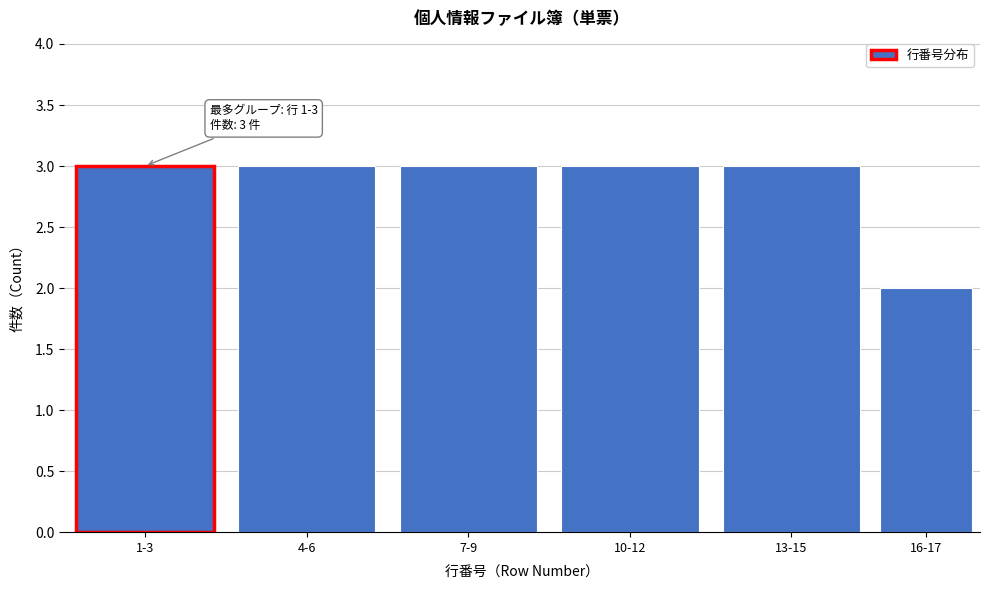

Reading left to right, transcribe all the data shown in this chart.

3	3	3	3	3	2